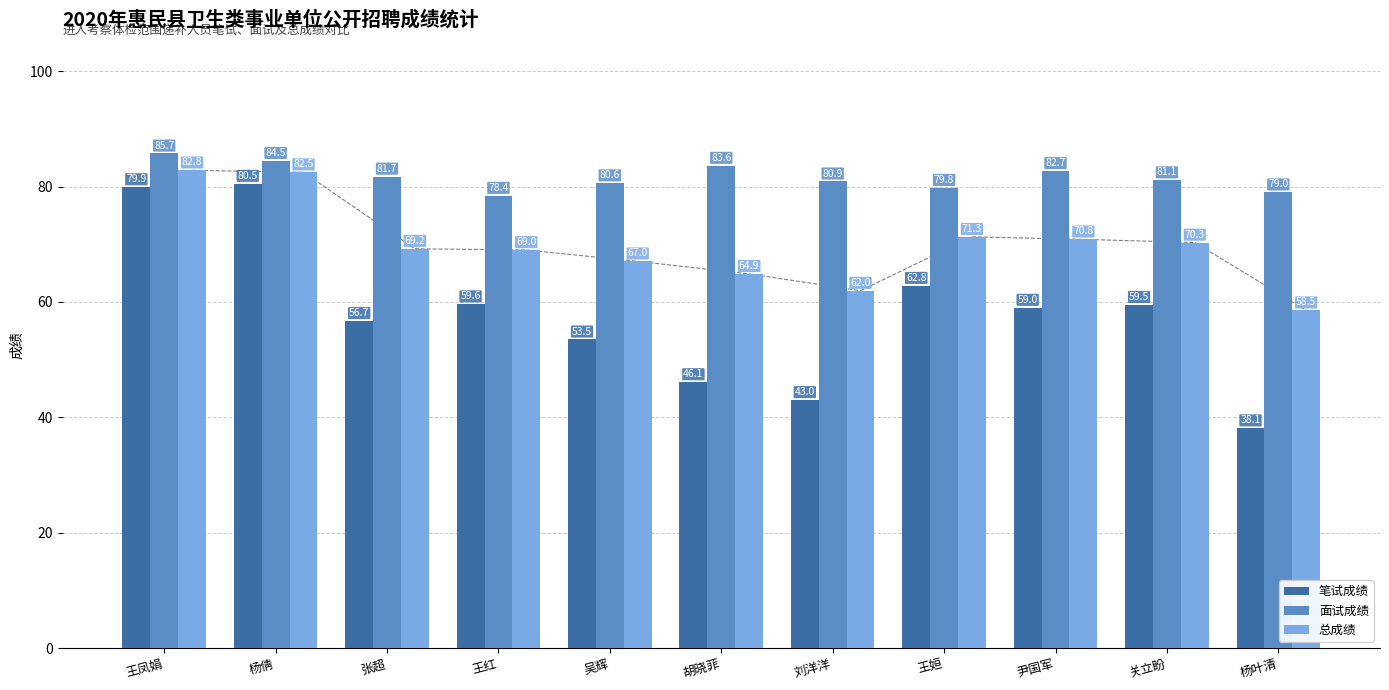

What position from the right is 王红?

8